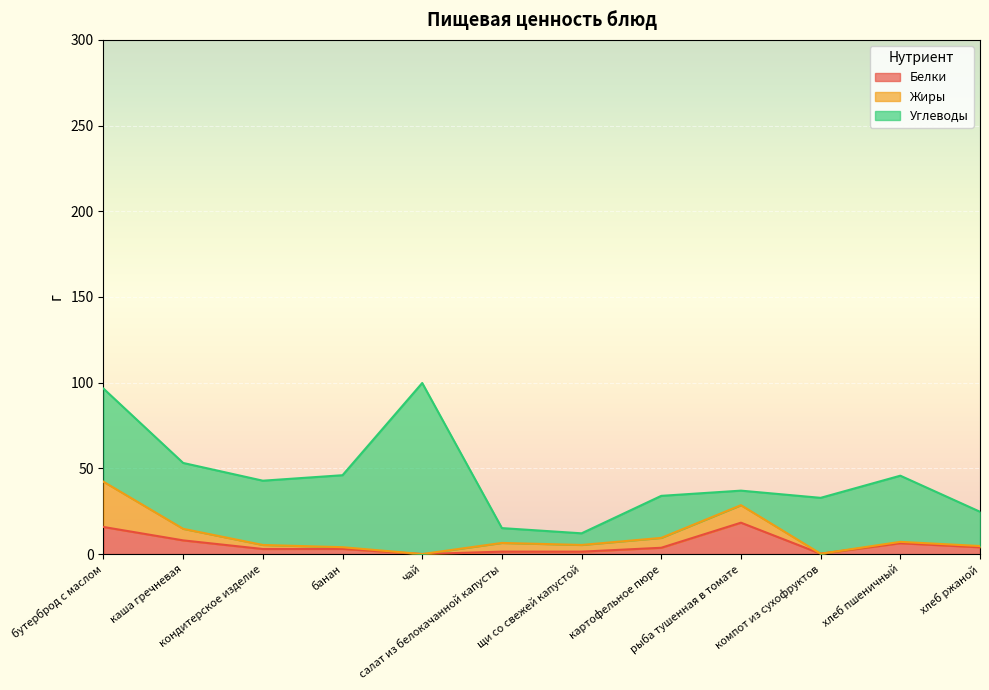

Is it true that Белки equals 5.7 at хлеб ржаной?

False